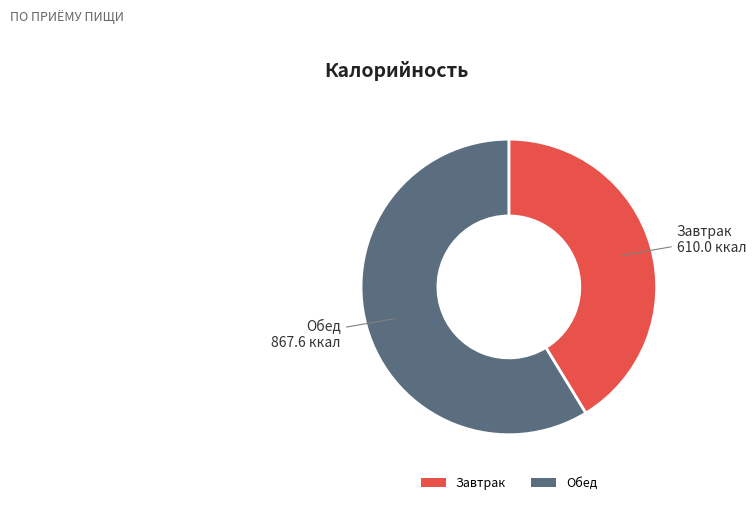

Approximately how many times larger is the value at Обед compared to Завтрак?

1.4